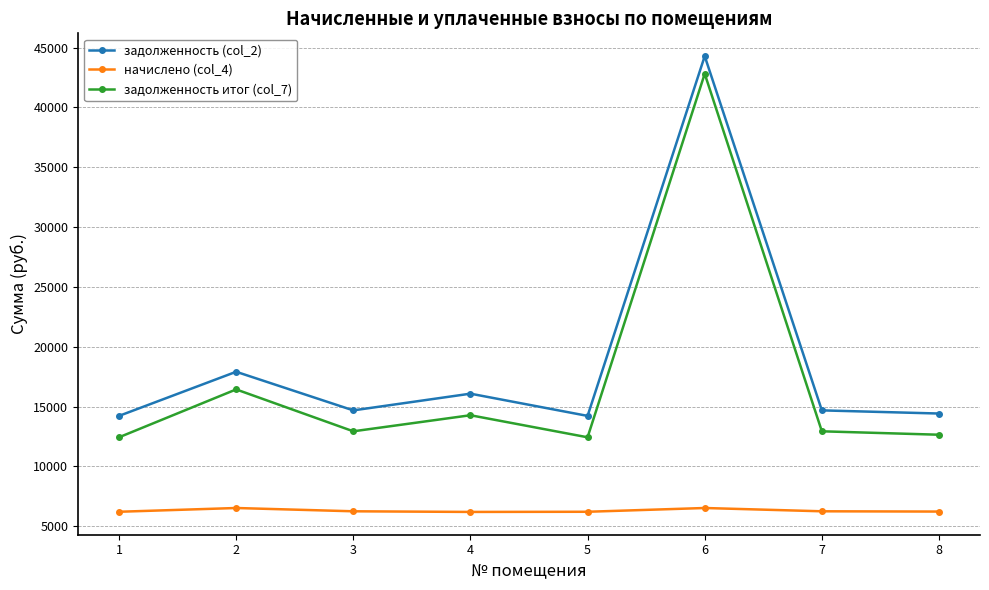

At 7, list the series in order from largest to smallest.

задолженность (col_2), задолженность итог (col_7), начислено (col_4)